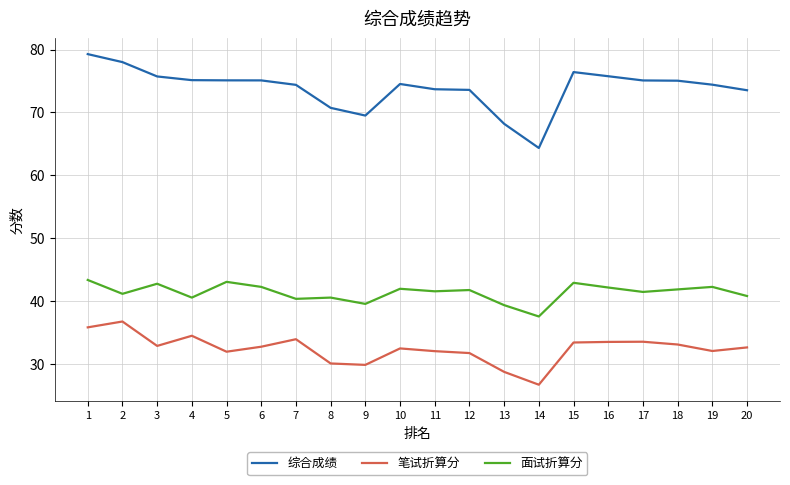

The value of 面试折算分 at 16 is 57.1. True or false?

False